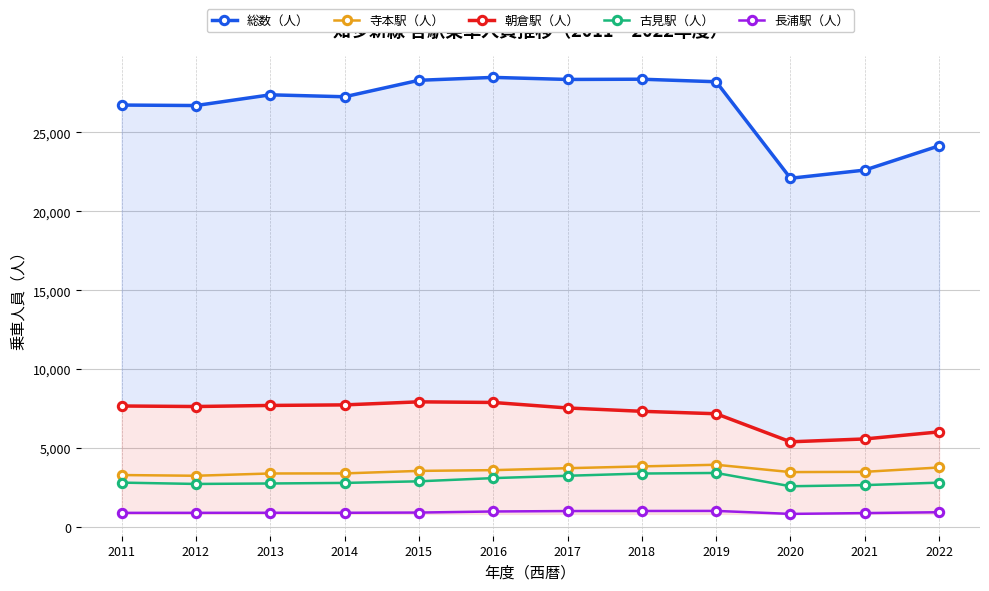

True or false: 総数（人） and 古見駅（人） intersect in this chart.

False